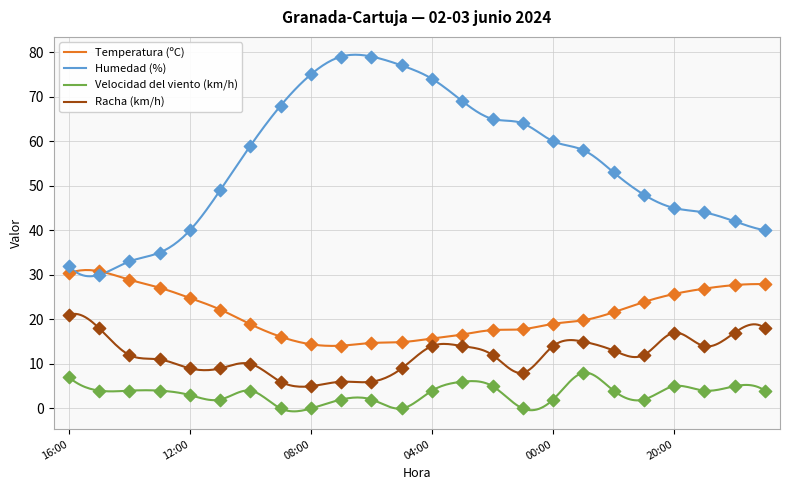

Which series has the widest spread of values?

Humedad (%)